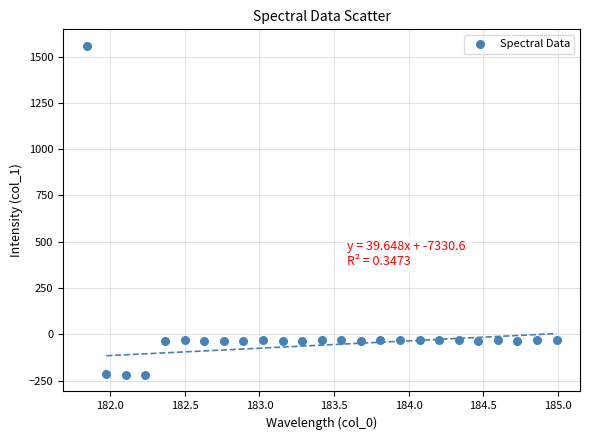

What is the range of Y values (max minus min)?

1777.7